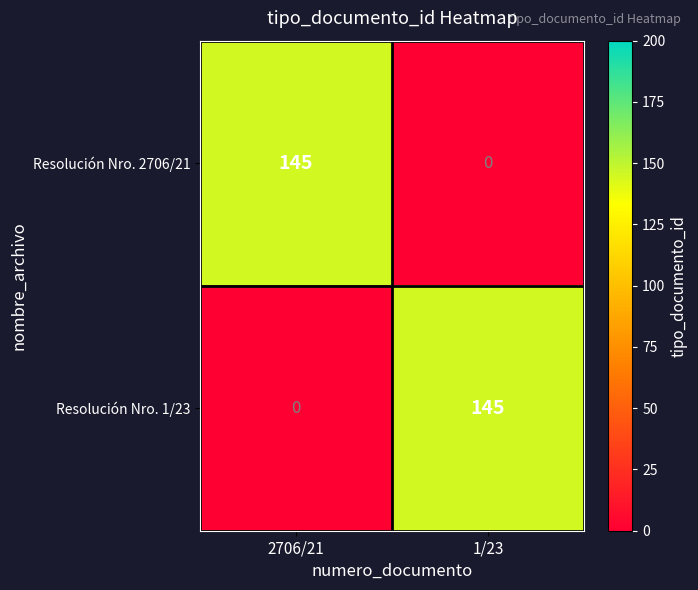

What is the spread (max minus min) of values at 2706/21?

145